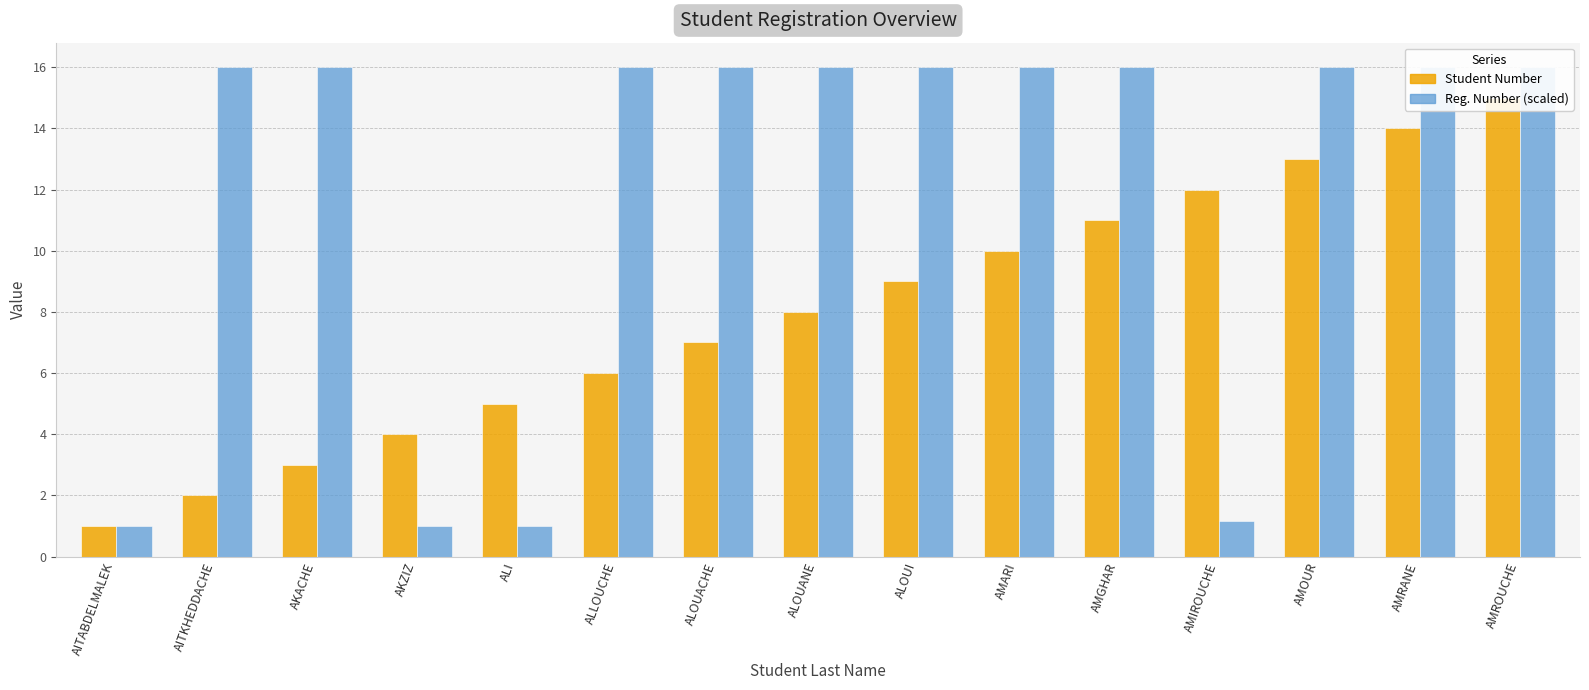

Reading left to right, transcribe all the data shown in this chart.

Student Number: AITABDELMALEK=1.0	AITKHEDDACHE=2.0	AKACHE=3.0	AKZIZ=4.0	ALI=5.0	ALLOUCHE=6.0	ALOUACHE=7.0	ALOUANE=8.0	ALOUI=9.0	AMARI=10.0	AMGHAR=11.0	AMIROUCHE=12.0	AMOUR=13.0	AMRANE=14.0	AMROUCHE=15.0
Reg. Number (scaled): AITABDELMALEK=1.0	AITKHEDDACHE=16.0	AKACHE=16.0	AKZIZ=1.0	ALI=1.0	ALLOUCHE=16.0	ALOUACHE=16.0	ALOUANE=16.0	ALOUI=16.0	AMARI=16.0	AMGHAR=16.0	AMIROUCHE=1.1	AMOUR=16.0	AMRANE=16.0	AMROUCHE=16.0